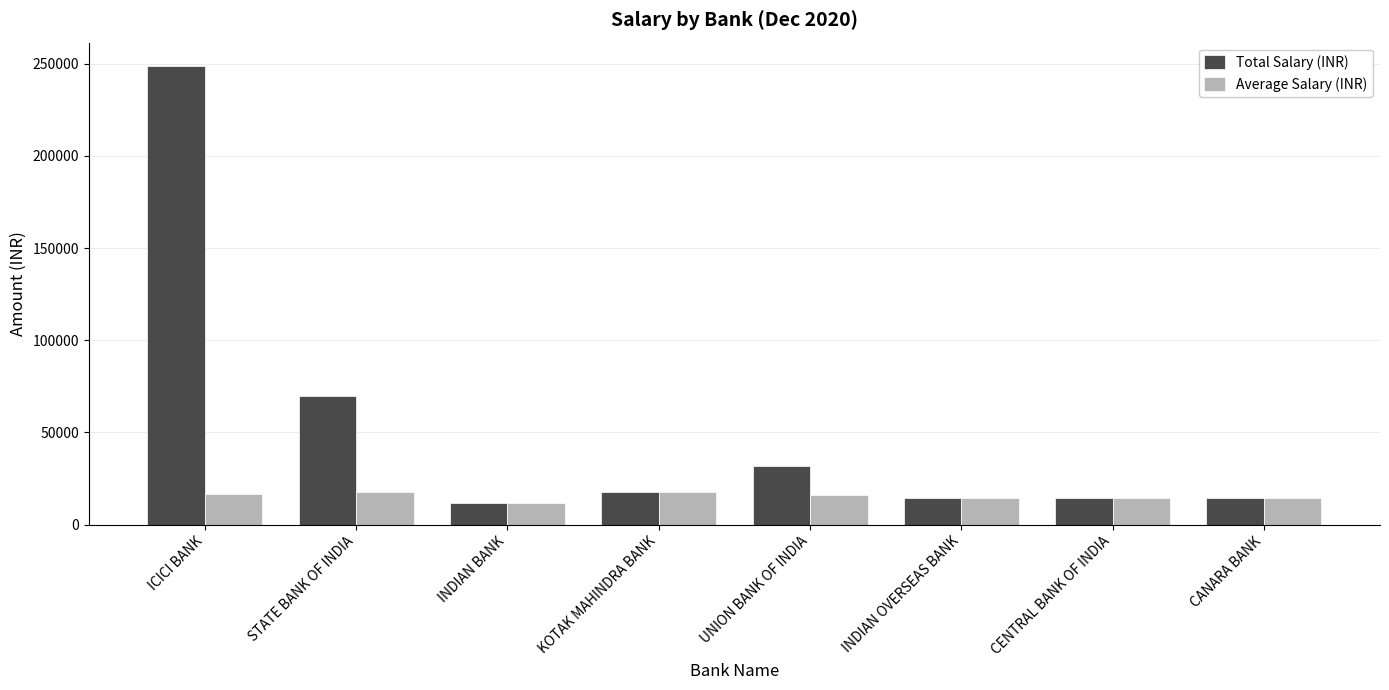

Which category has the highest value in the Total Salary (INR) series?

ICICI BANK